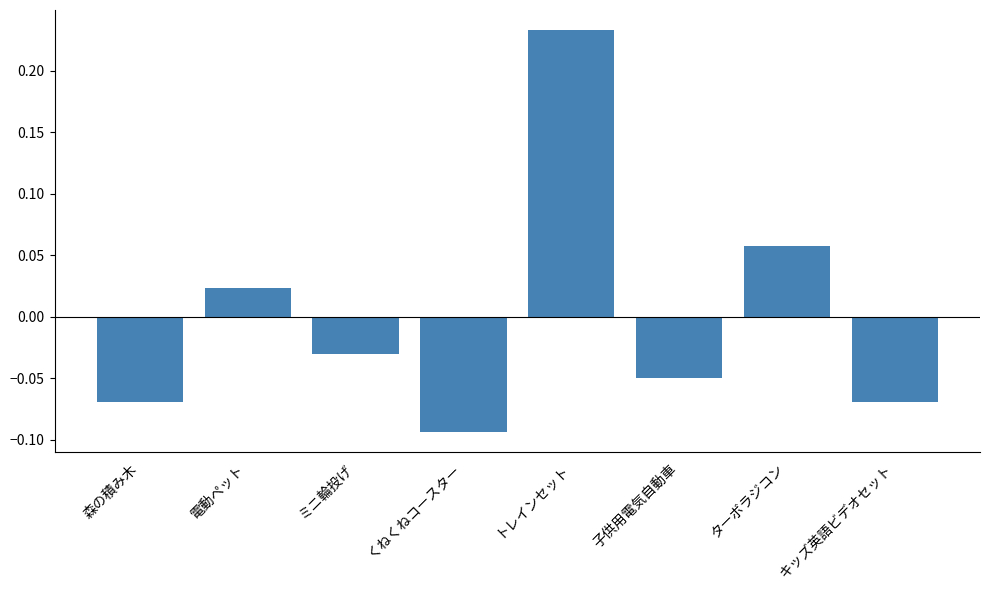

What is the difference between the maximum and minimum values?

0.3